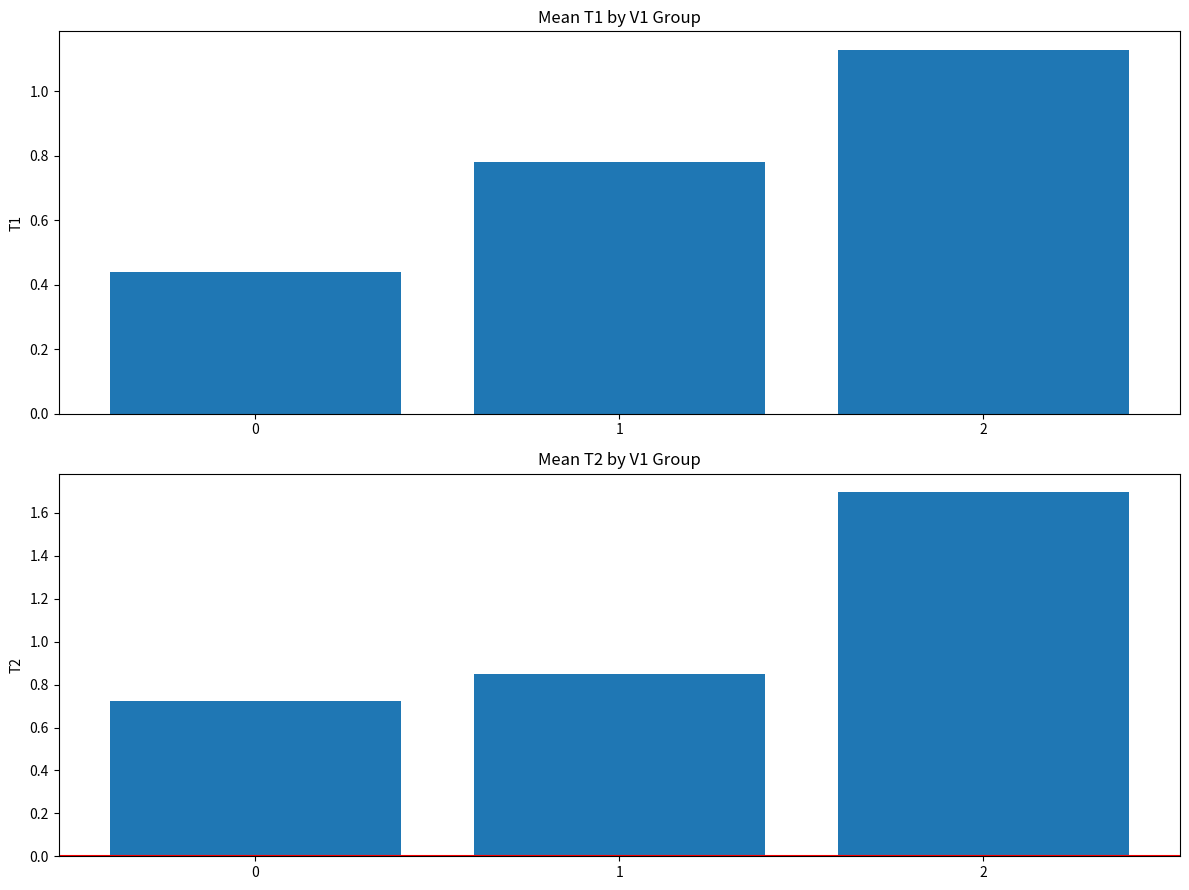

The T1 series shows 0.2 at 1. True or false?

False